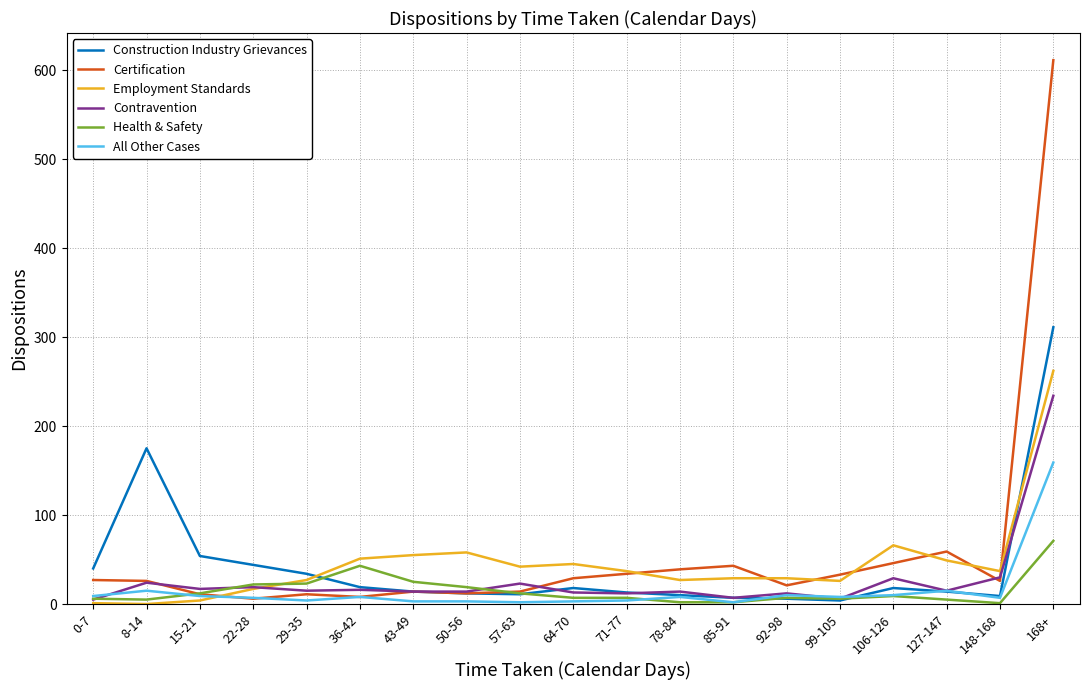

Where is the first local maximum for Contravention?

8-14